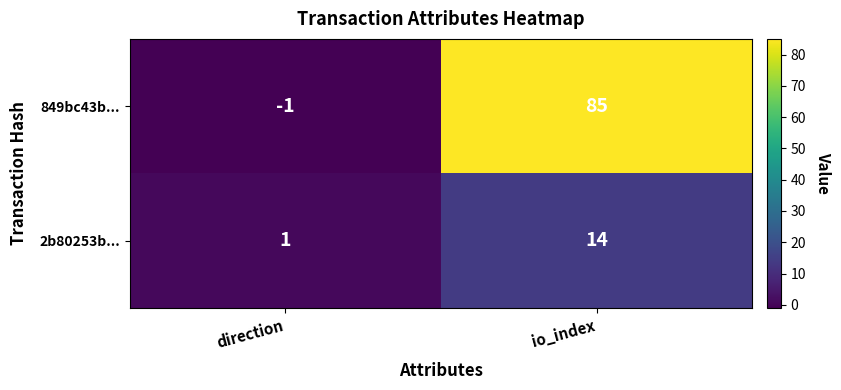

Which category has the highest value in the 849bc43b... series?

io_index